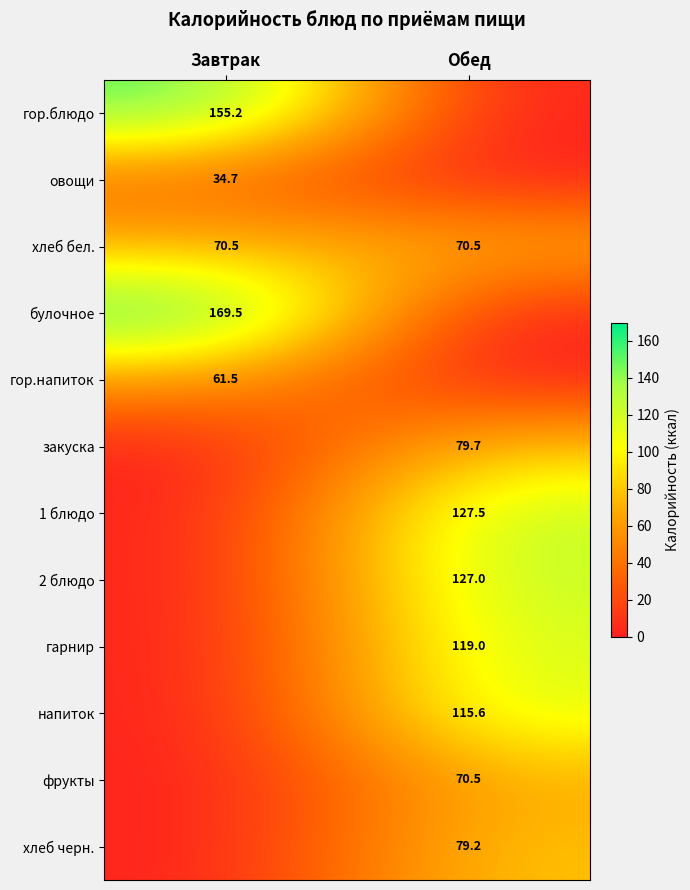

The value of хлеб черн. at Обед is 52.6. True or false?

False